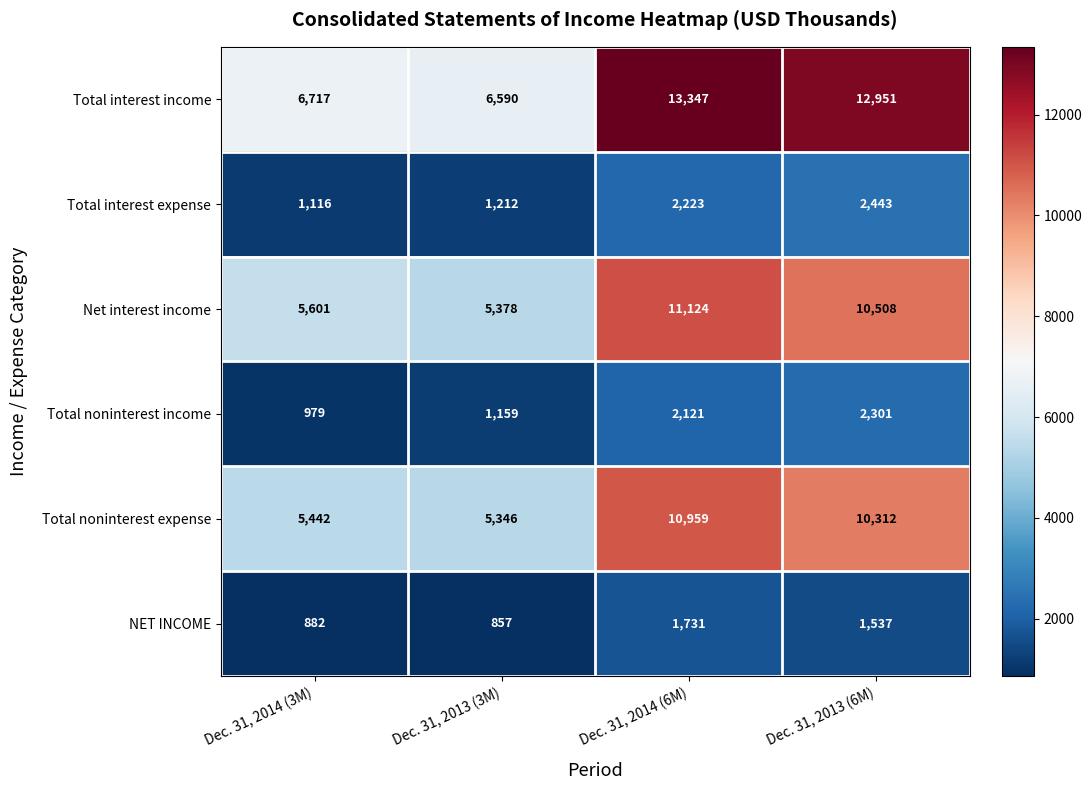

What is the difference between the Total interest expense values at Dec. 31, 2013 (3M) and Dec. 31, 2013 (6M)?

1231